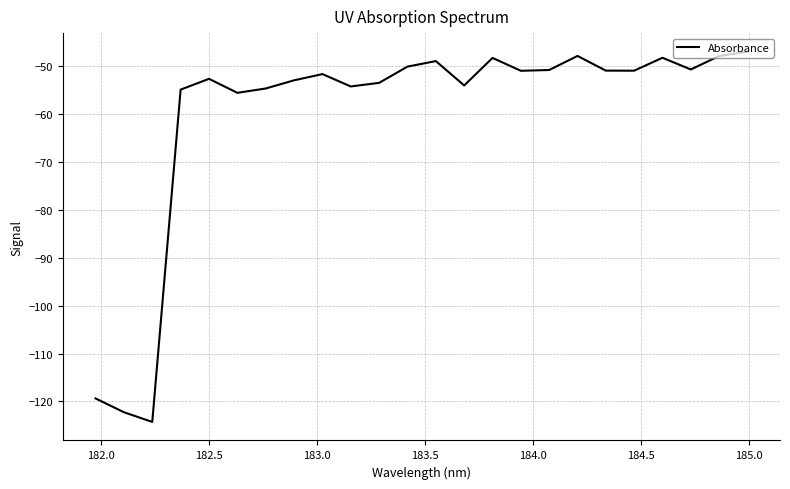

What is the greatest value displayed?

-46.9